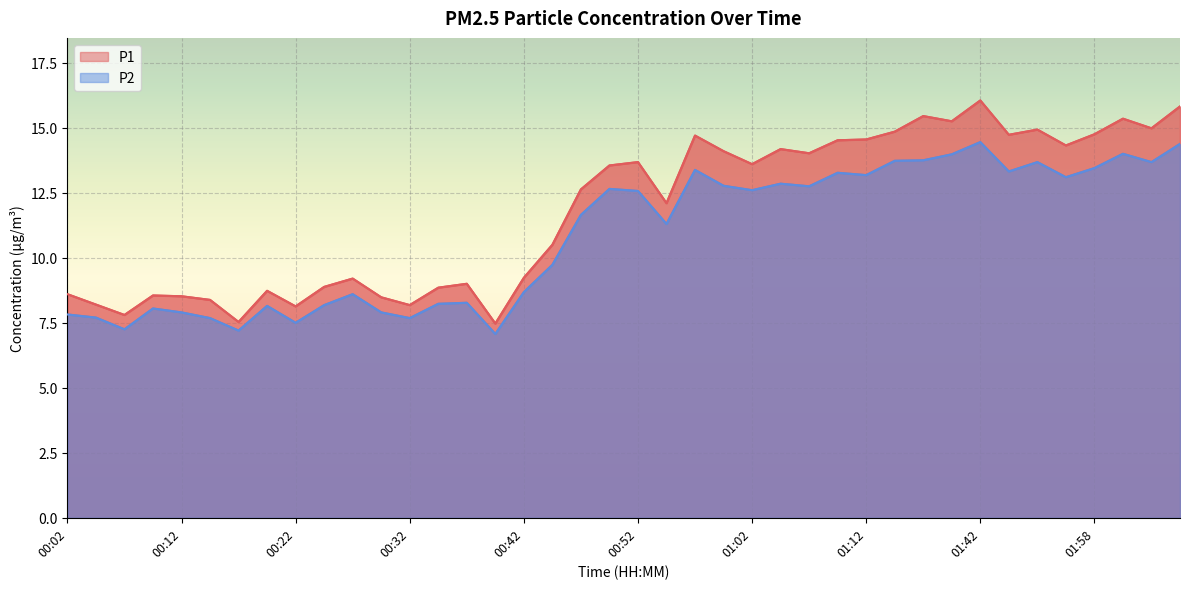

True or false: P2 has more than 0 interior local peaks.

True